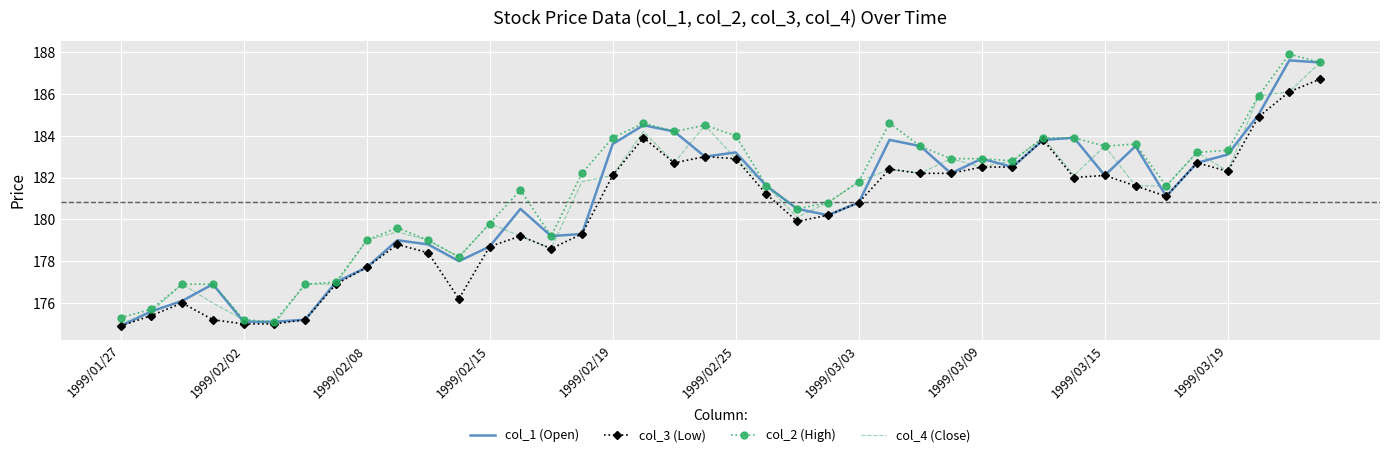

What is the smallest value displayed?

174.9